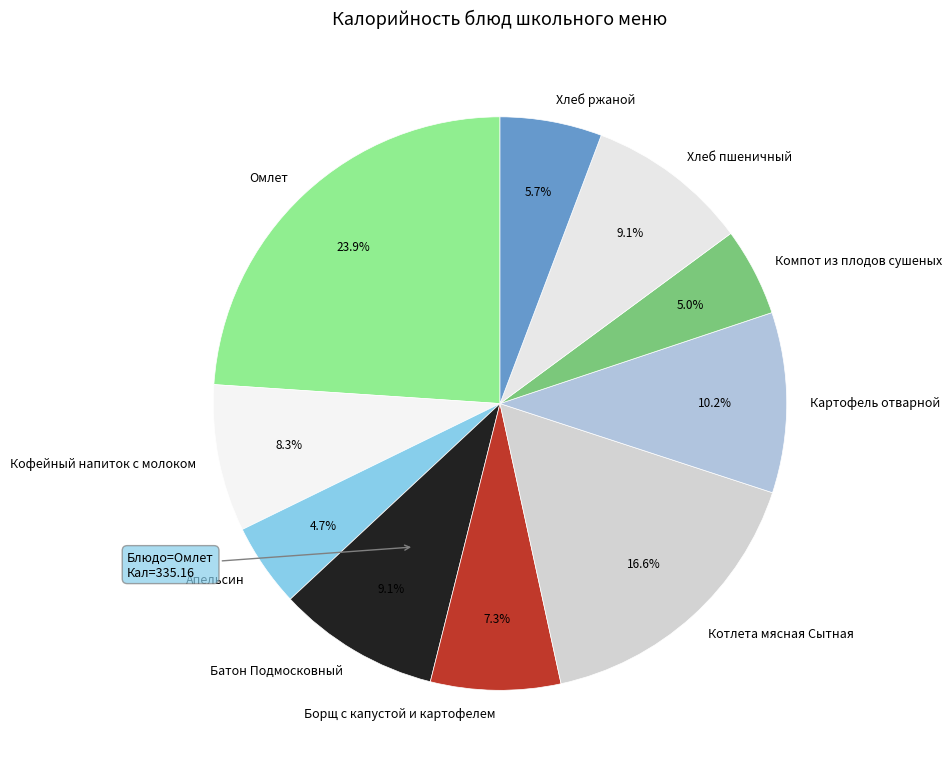

To the nearest percent, what is the difference between the Апельсин and Кофейный напиток с молоком slice percentages?

4%